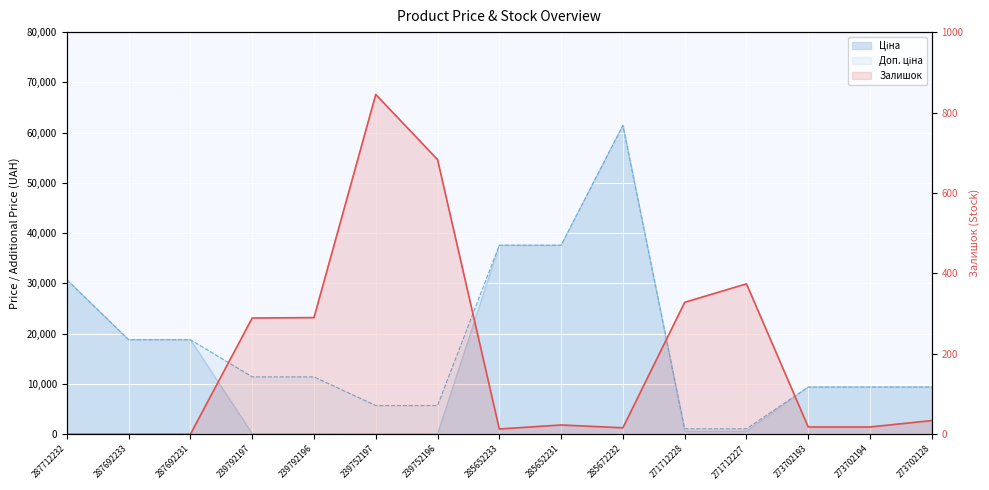

What is the label of the 1st point from the right?

273702128